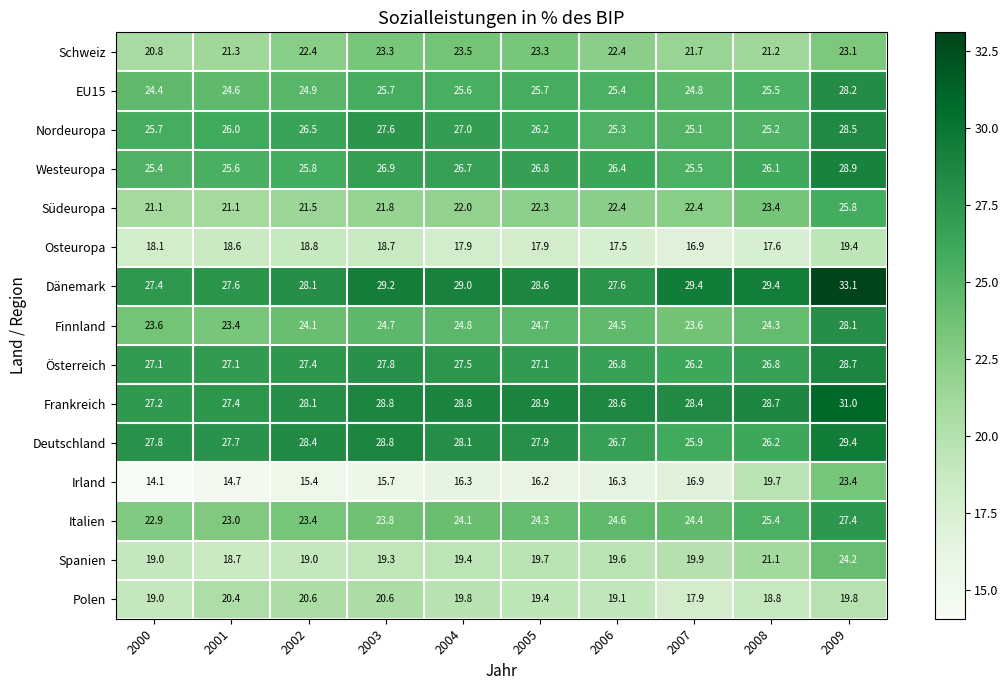

What is the spread (max minus min) of values at 2008?

11.8